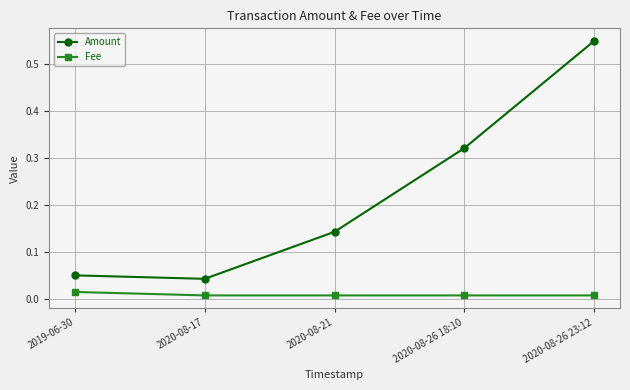

Rank the series at 2020-08-26 18:10 from highest to lowest value.

Amount, Fee